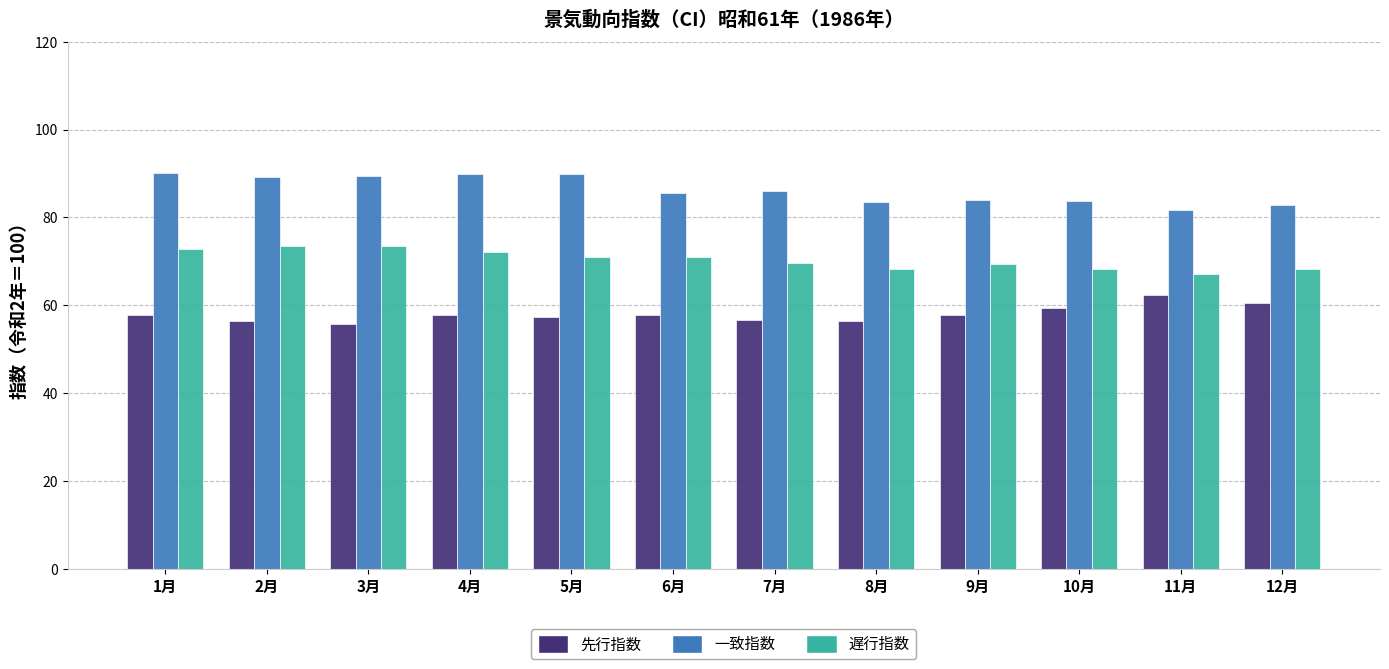

What is the maximum value for 先行指数?

62.3